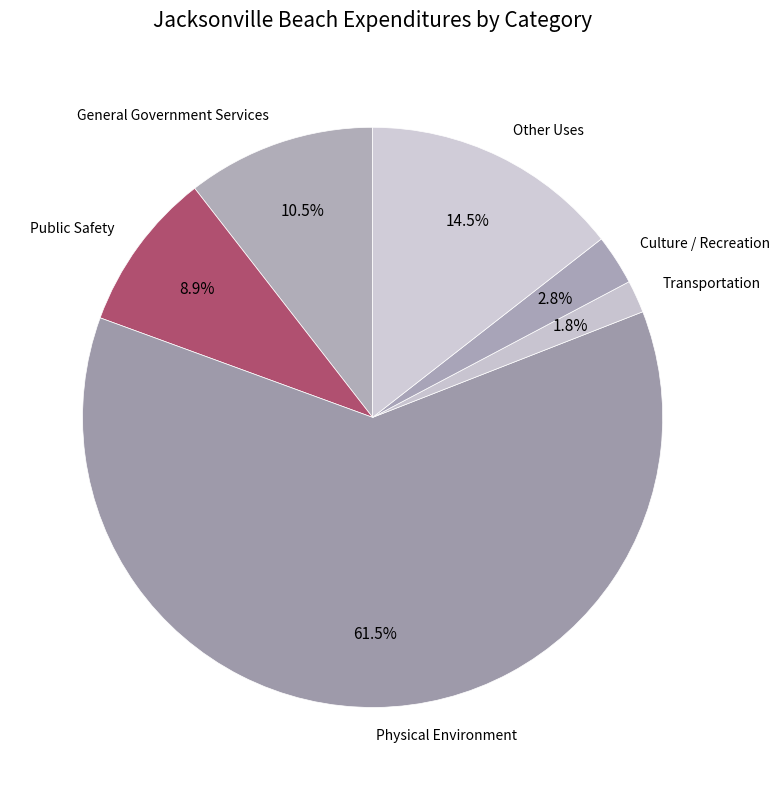

To the nearest percent, what is the difference between the largest and smallest slice percentages?

60%